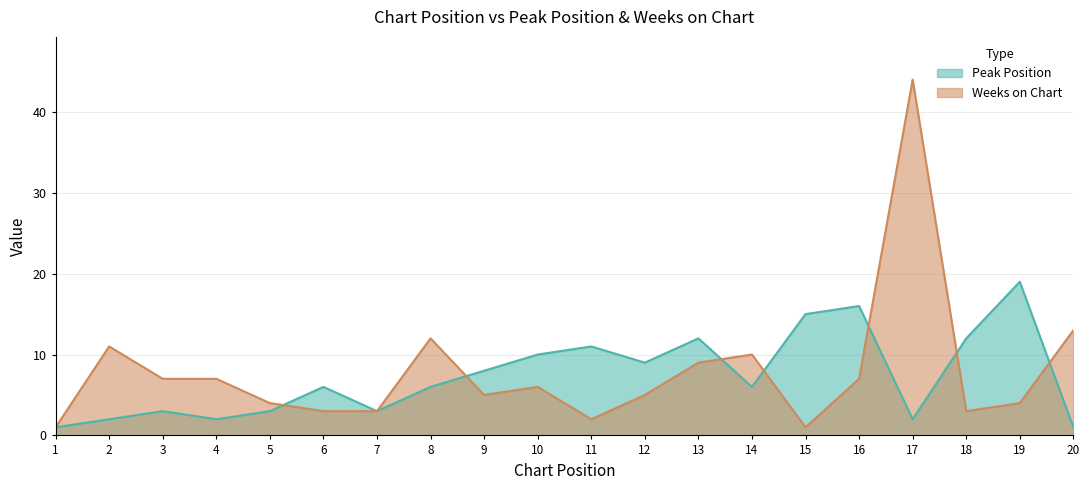

At 12, list the series in order from largest to smallest.

Peak Position, Weeks on Chart